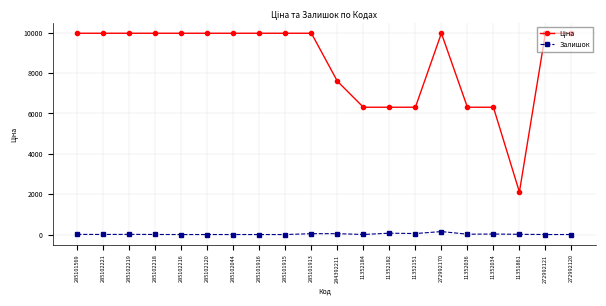

What is the difference between the second highest and second lowest values in the Залишок series?

67.0